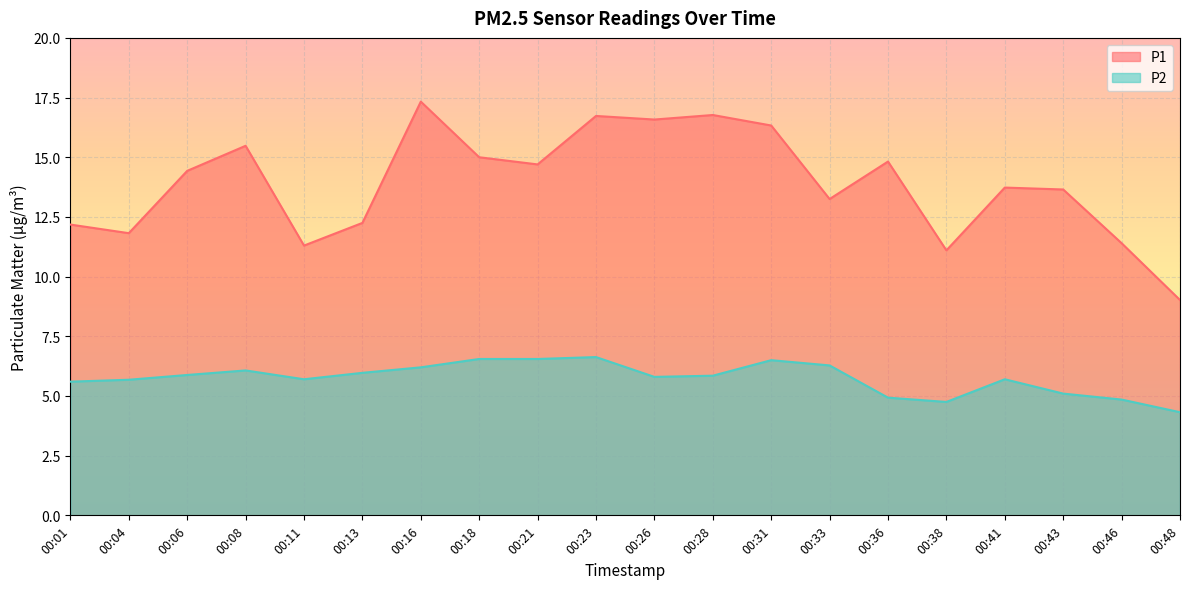

What is the sum of all P1 values?

277.9